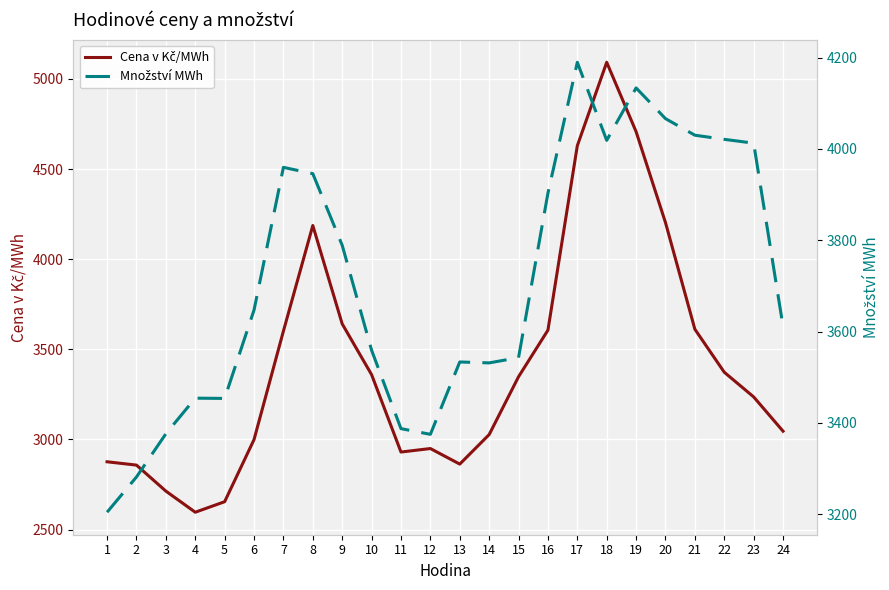

In Cena v Kč/MWh, how many points are lower than both neighbors (excluding endpoints)?

3